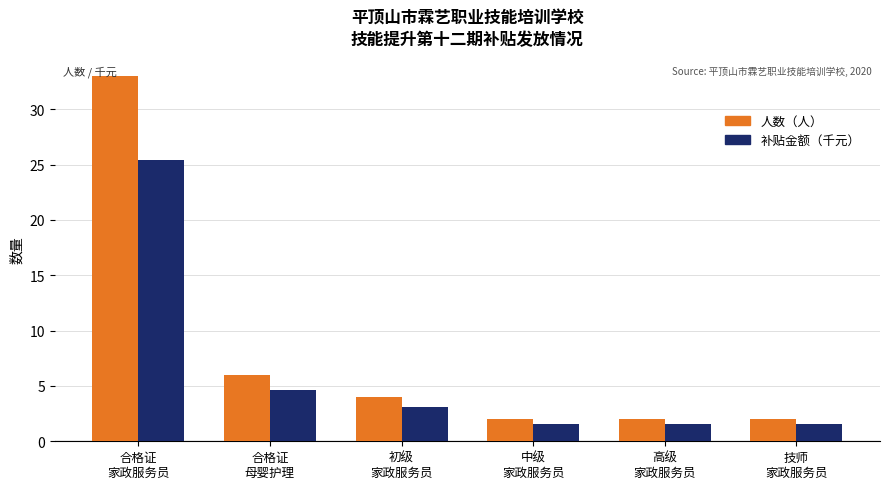

Where is 人数（人） nearest to the value 17?

合格证
母婴护理